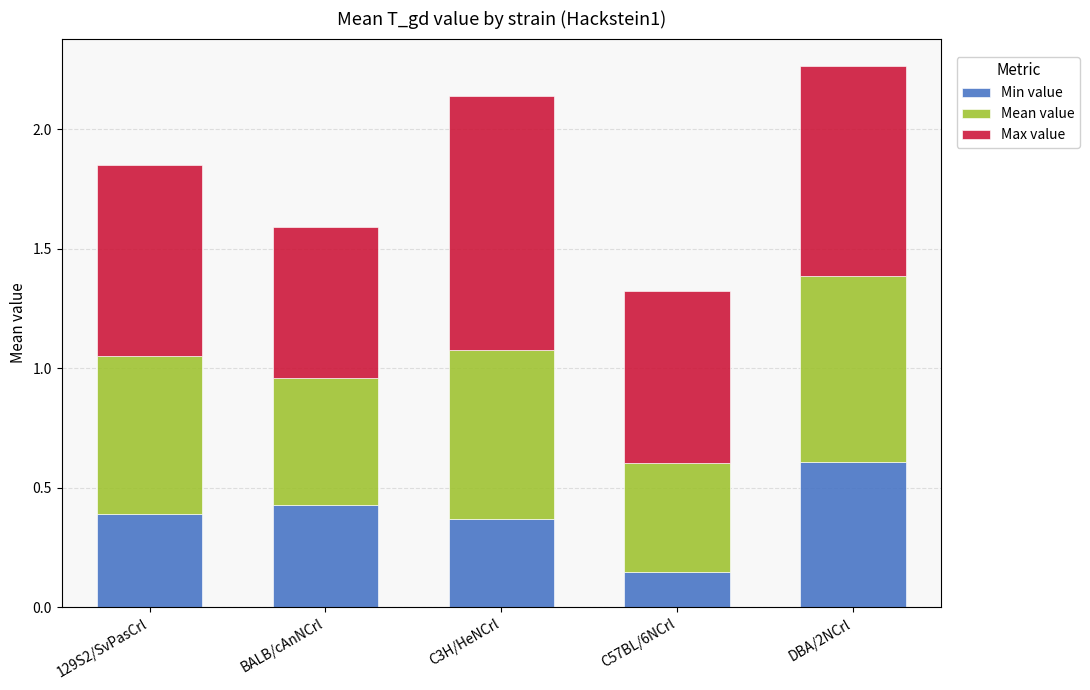

What is the total value across all series at BALB/cAnNCrl?

1.6